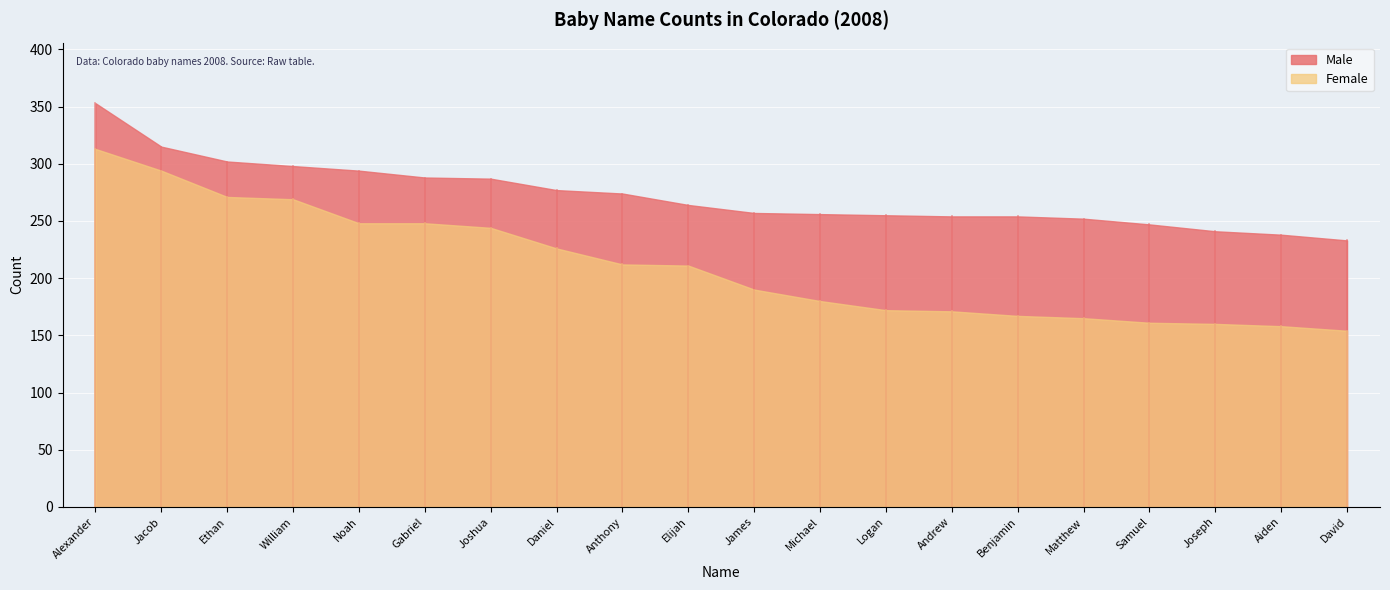

What value does the Female series have at James, to the nearest 5?

190